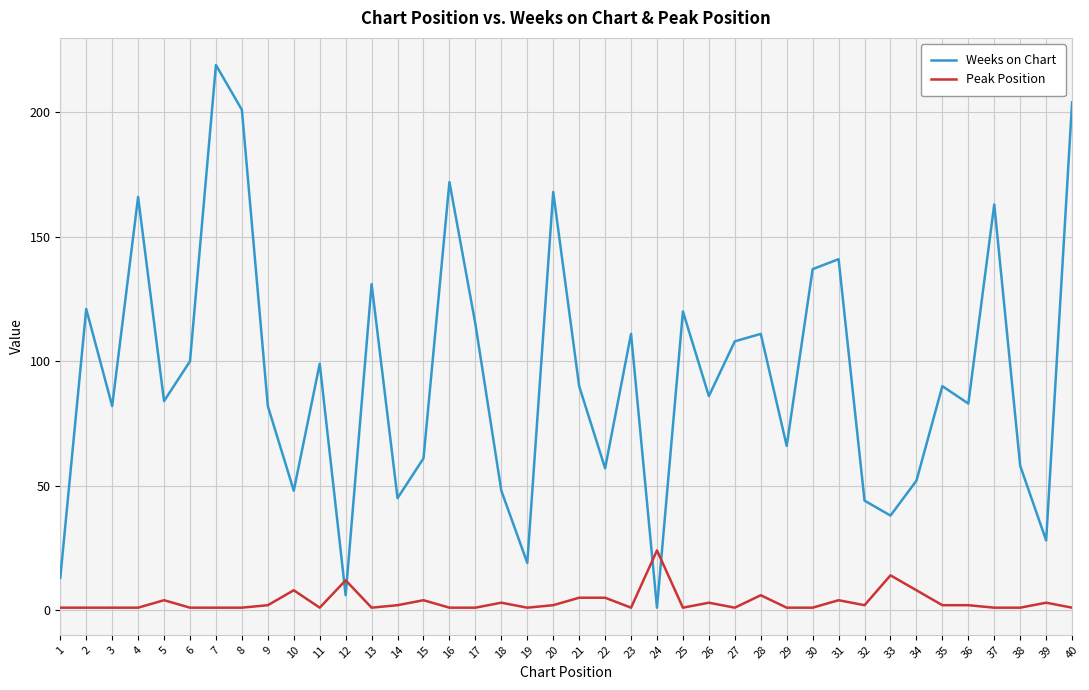

At which label does Peak Position first exceed 2?

5